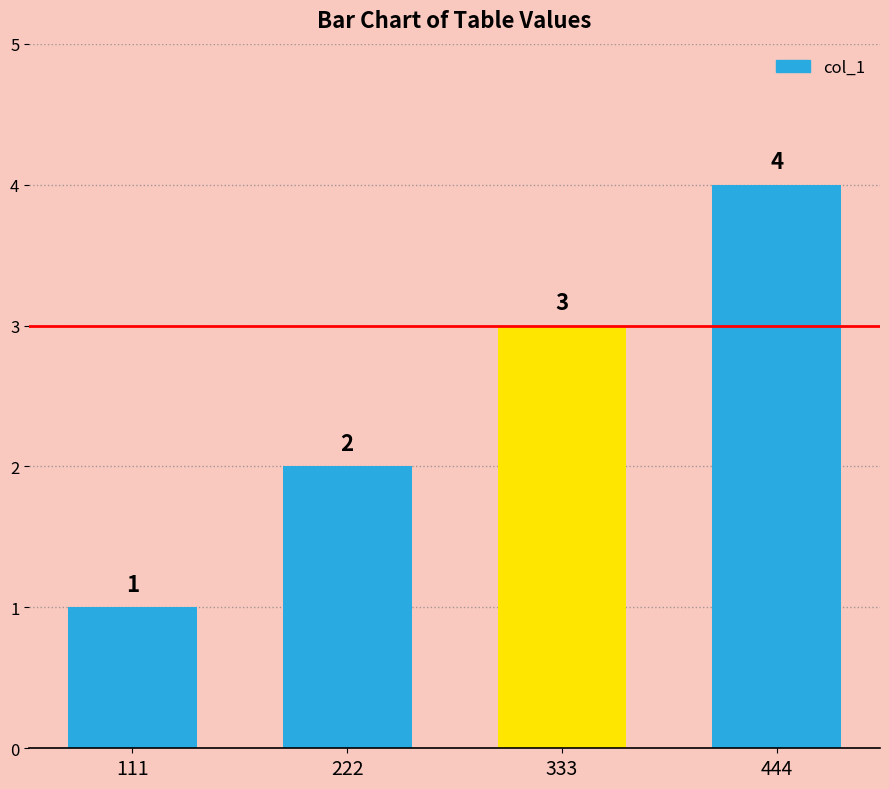

How many bars are there in total?

4